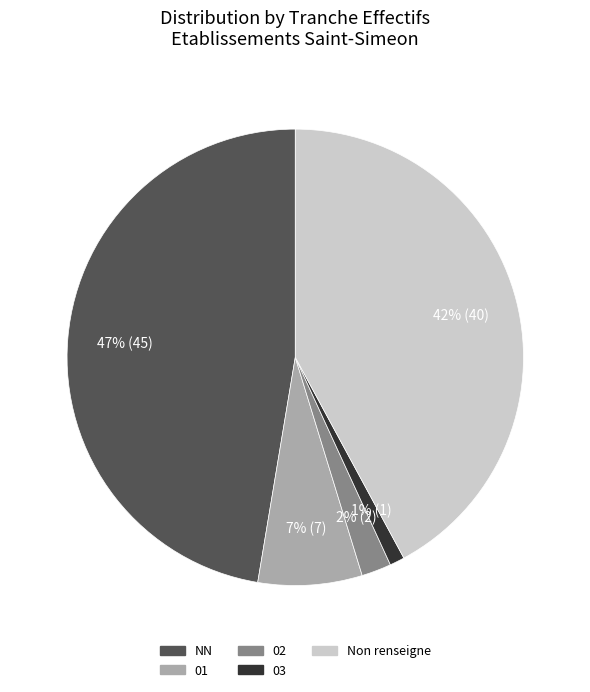

The NN slice represents 40% of the pie. True or false?

False